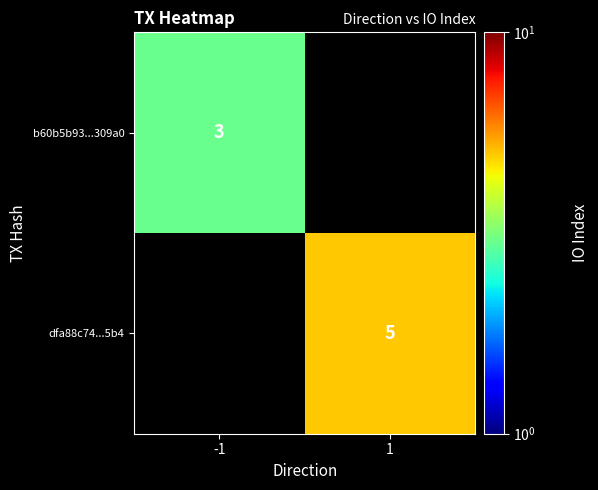

Which label corresponds to the largest value in the chart?

1